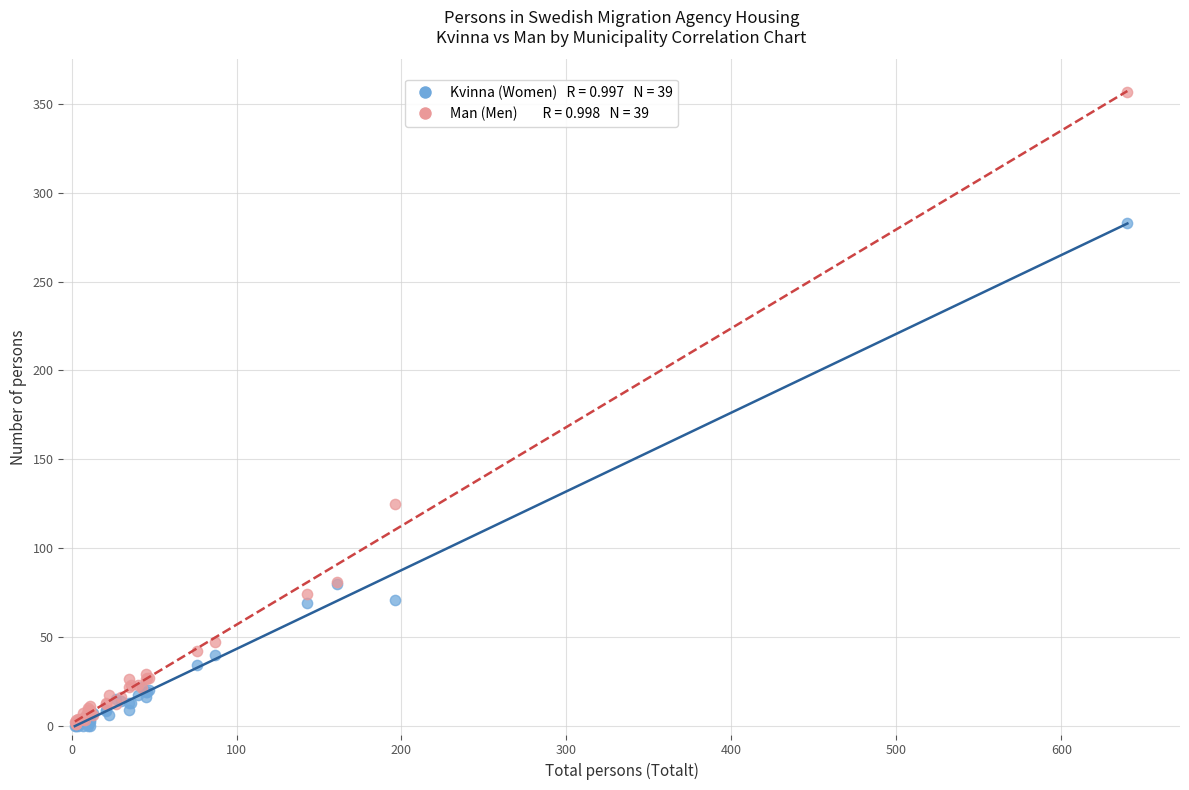

Across all series, what Y value is closest to 178?

125